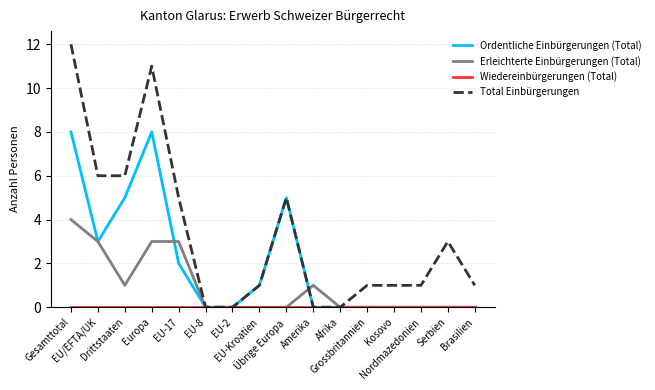

Which series has the largest total across all categories?

Total Einbürgerungen